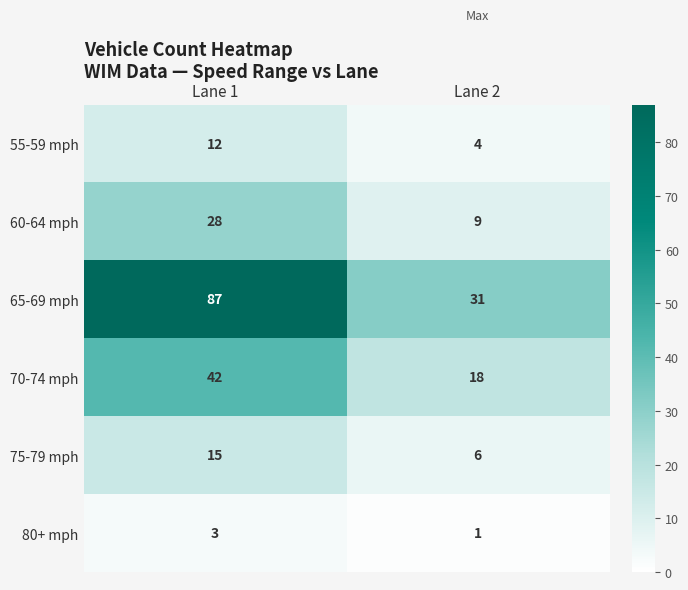

Rank the categories by 55-59 mph value from lowest to highest.

Lane 2, Lane 1